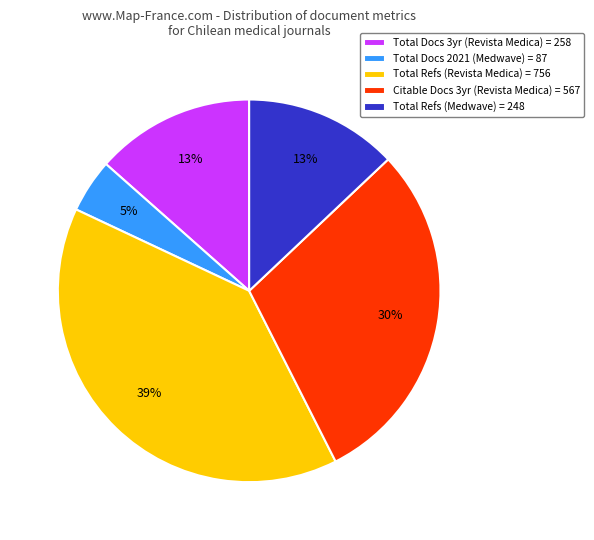

To the nearest percent, what is the average slice percentage?

20%